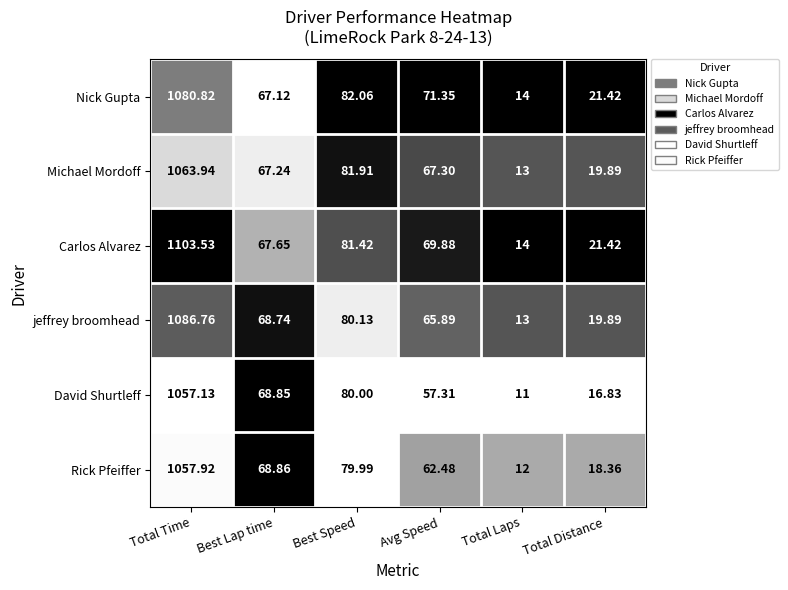

Rank the series at Best Lap time from highest to lowest value.

Rick Pfeiffer, David Shurtleff, jeffrey broomhead, Carlos Alvarez, Michael Mordoff, Nick Gupta